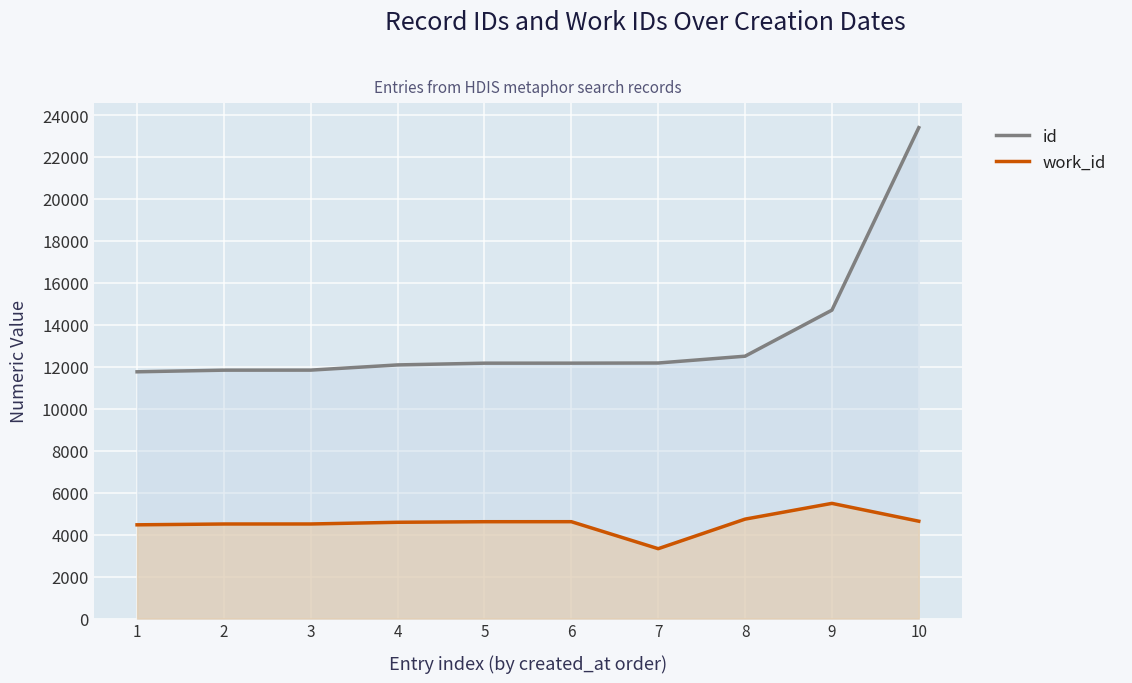

Does the chart display data point markers on the line(s)?

No